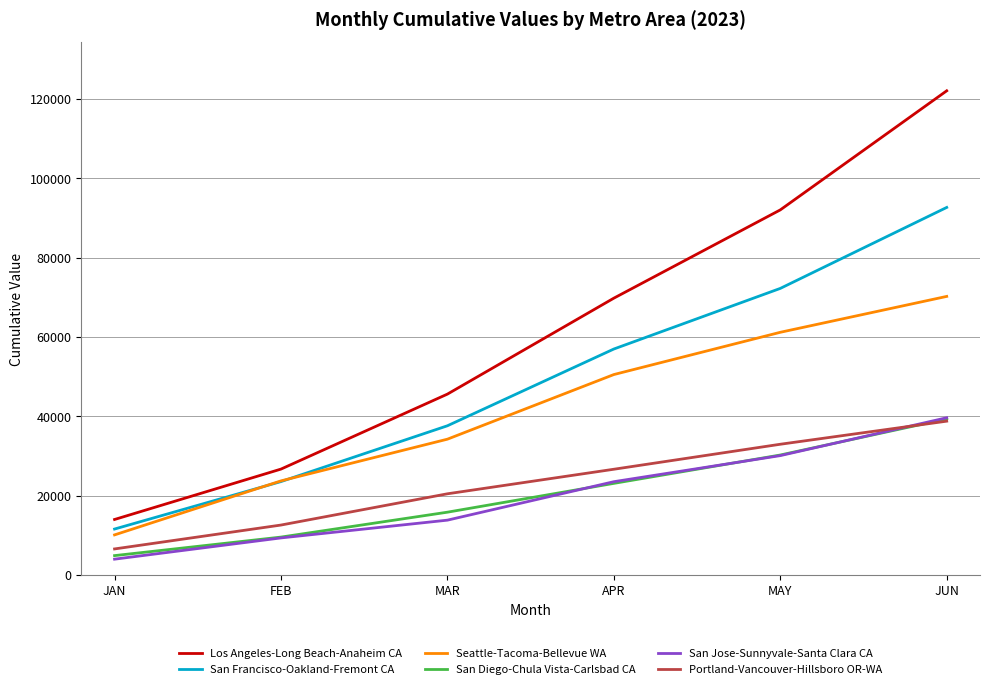

Is this an area chart (filled region under the line)?

No